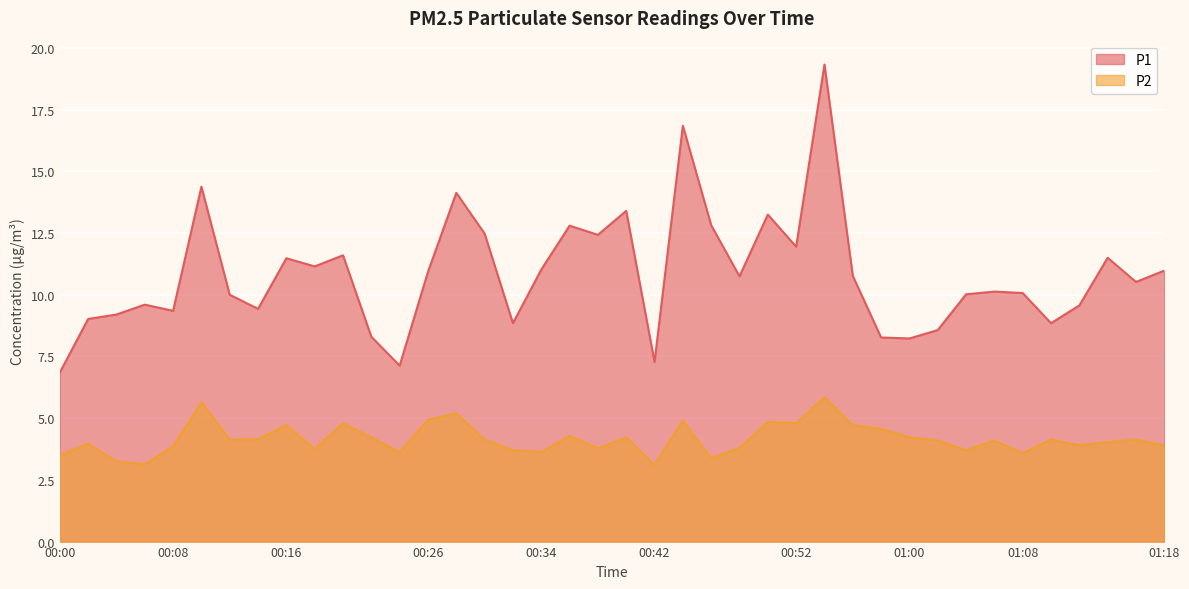

At which label is P2 closest to 4?

00:02